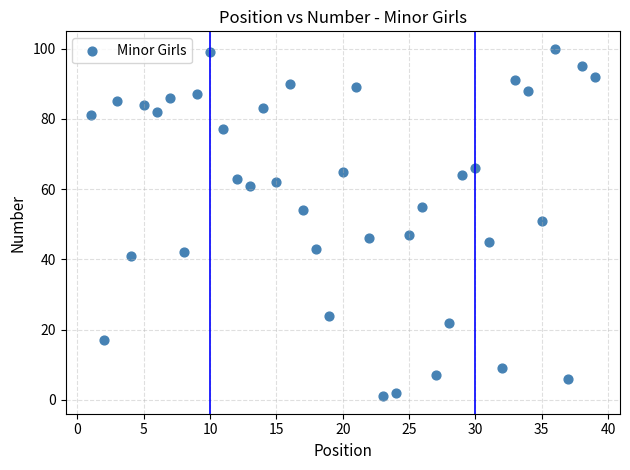

What is the range of X values (max minus min)?

38